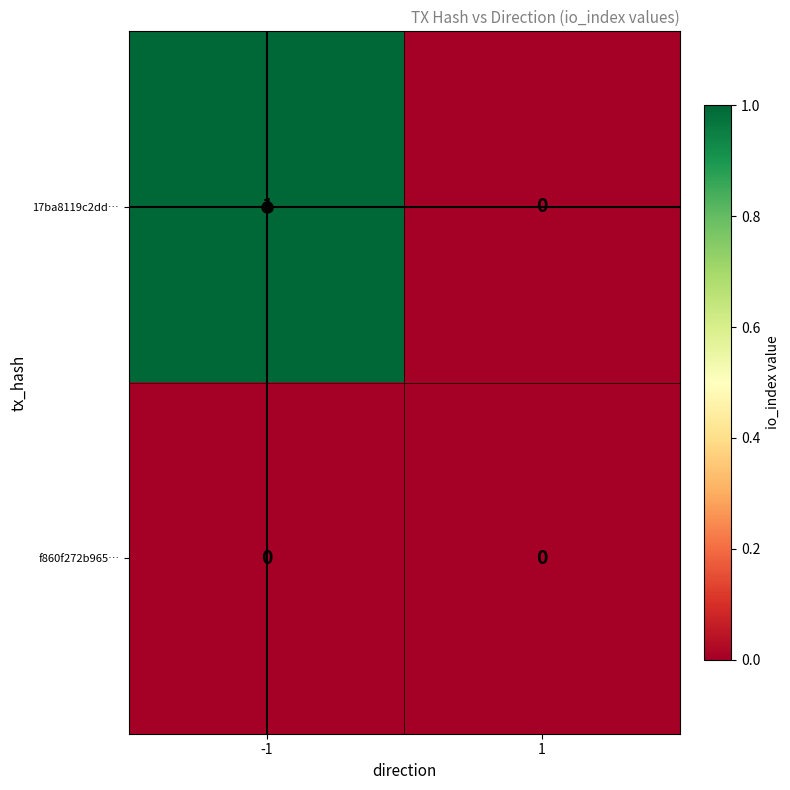

Rank the series at -1 from highest to lowest value.

17ba8119c2dd…, f860f272b965…